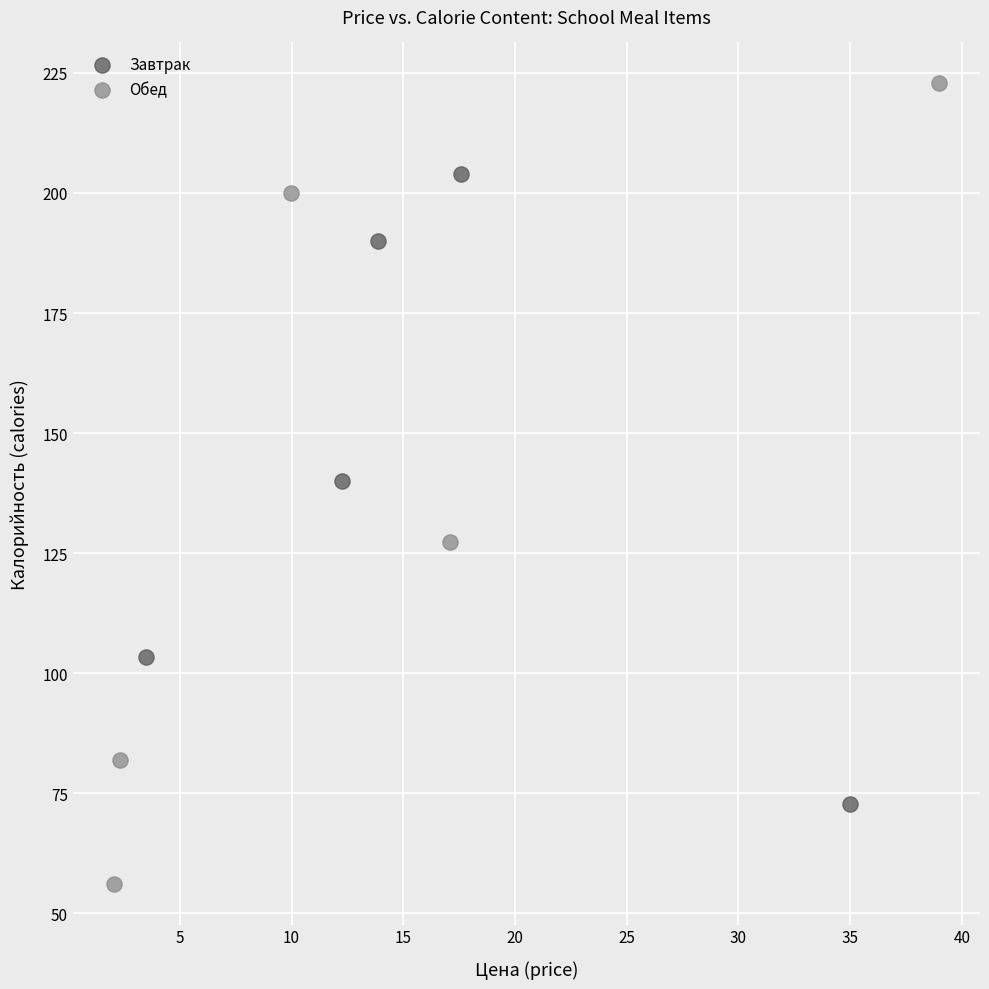

Which series has the widest spread of Y values?

Обед